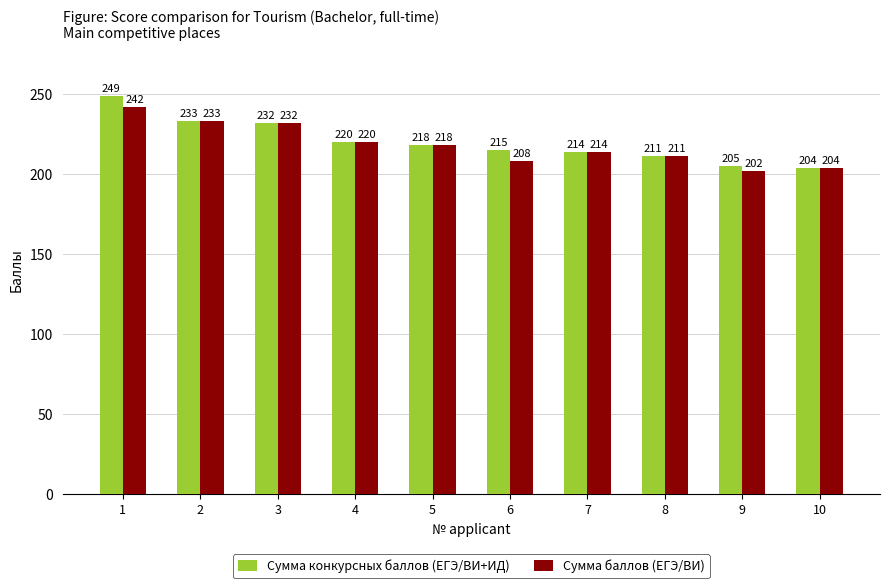

What is the difference between the maximum and minimum values in the Сумма конкурсных баллов (ЕГЭ/ВИ+ИД) series?

45